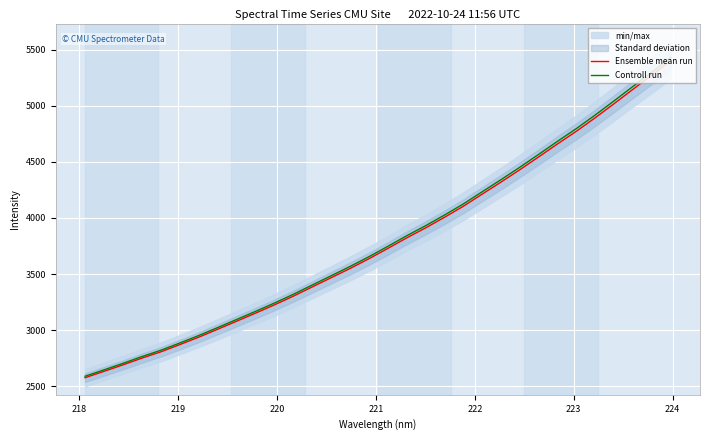

True or false: Ensemble mean run and Controll run cross at least once.

False